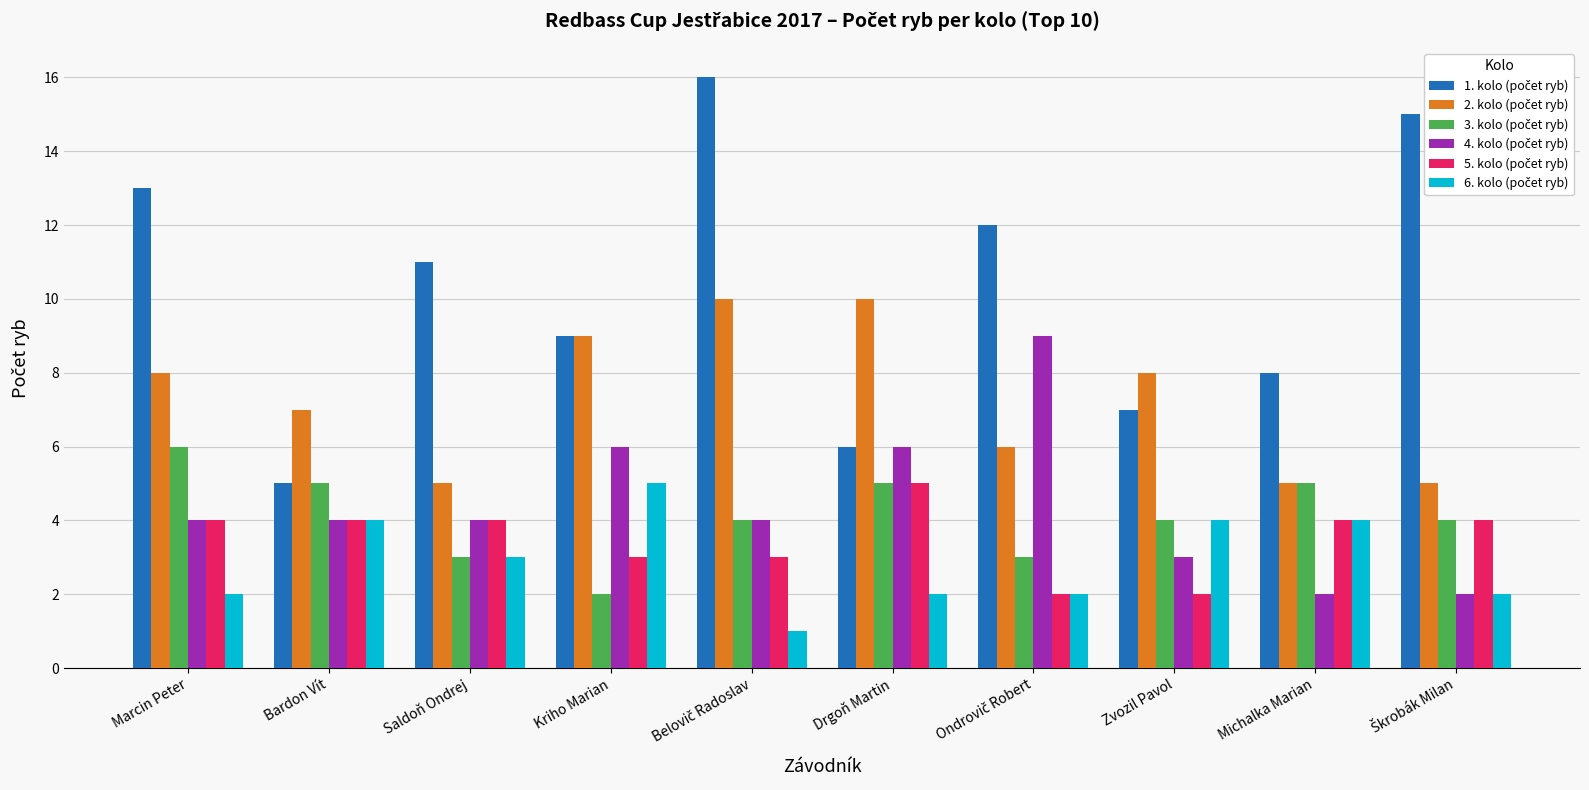

What is the maximum value shown in the chart?

16